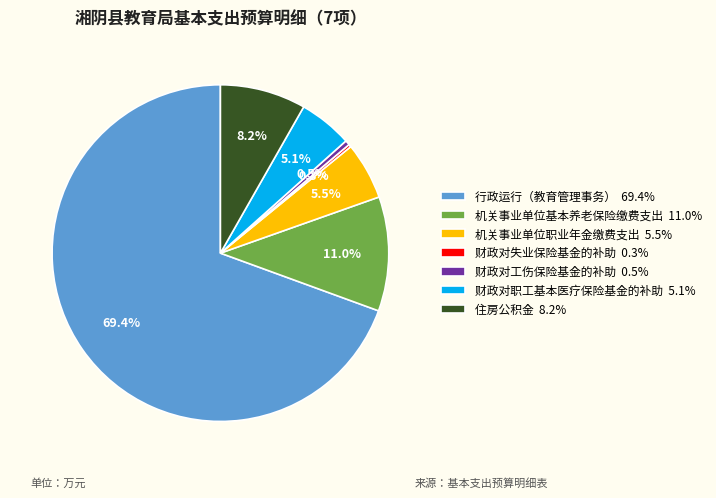

True or false: 机关事业单位职业年金缴费支出 accounts for 11% of the total.

False